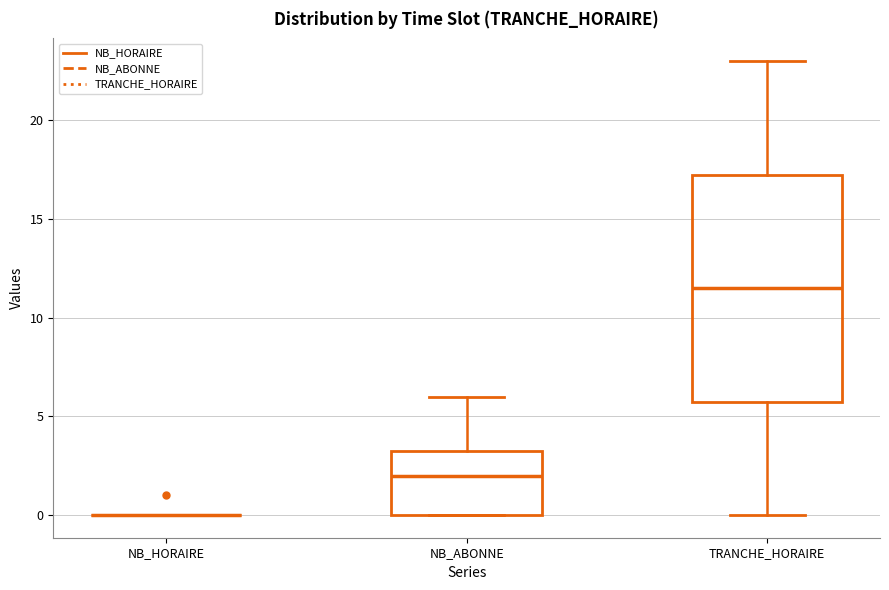

Which box is the tallest, from its lower edge to its upper edge?

TRANCHE_HORAIRE